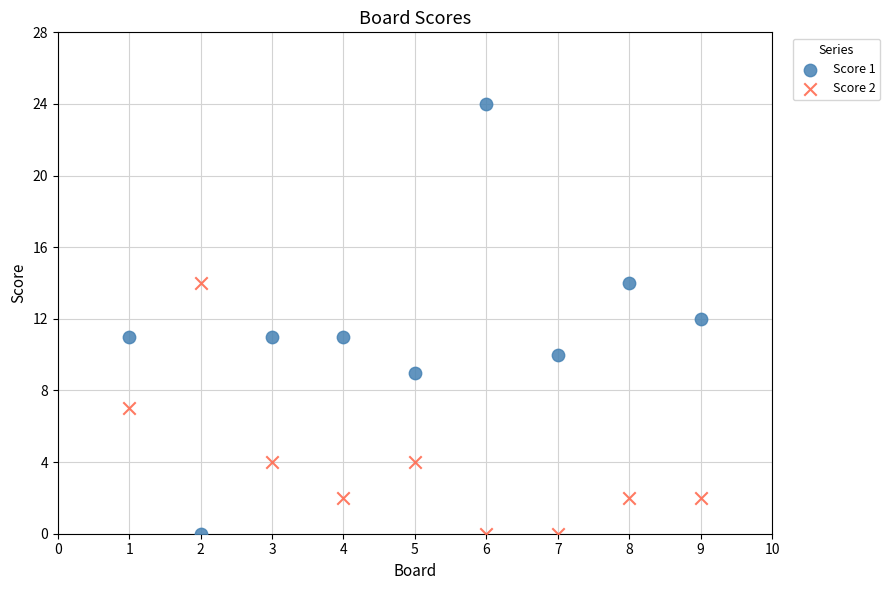

What are all the series names shown in the legend?

Score 1, Score 2